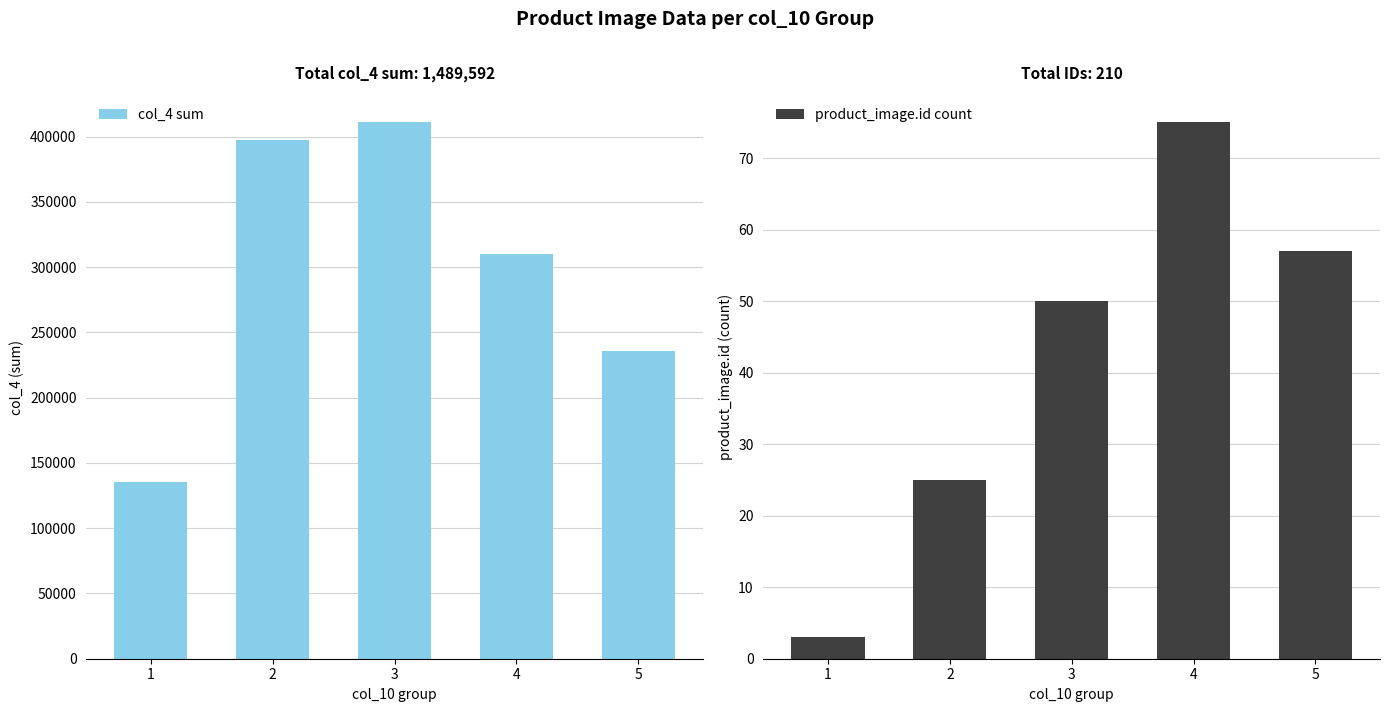

Which series changed the most between 3 and 4?

col_4 sum